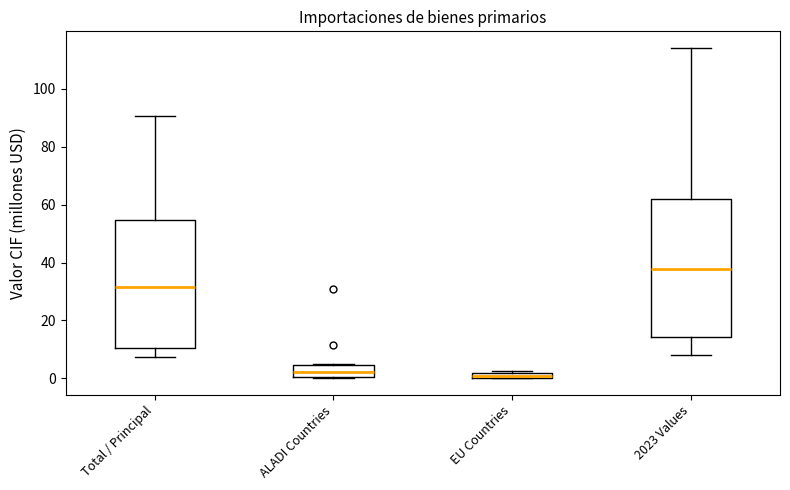

Which box is the tallest, from its lower edge to its upper edge?

2023 Values